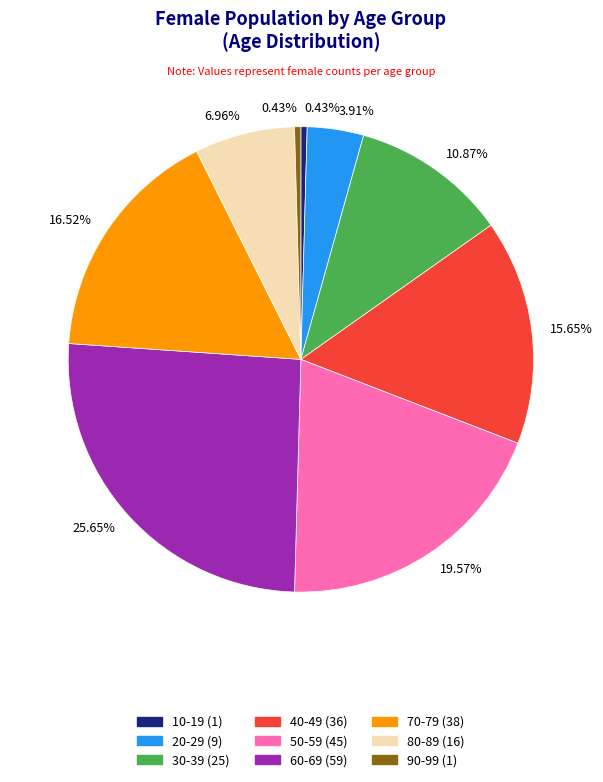

Does any single category account for the majority?

No